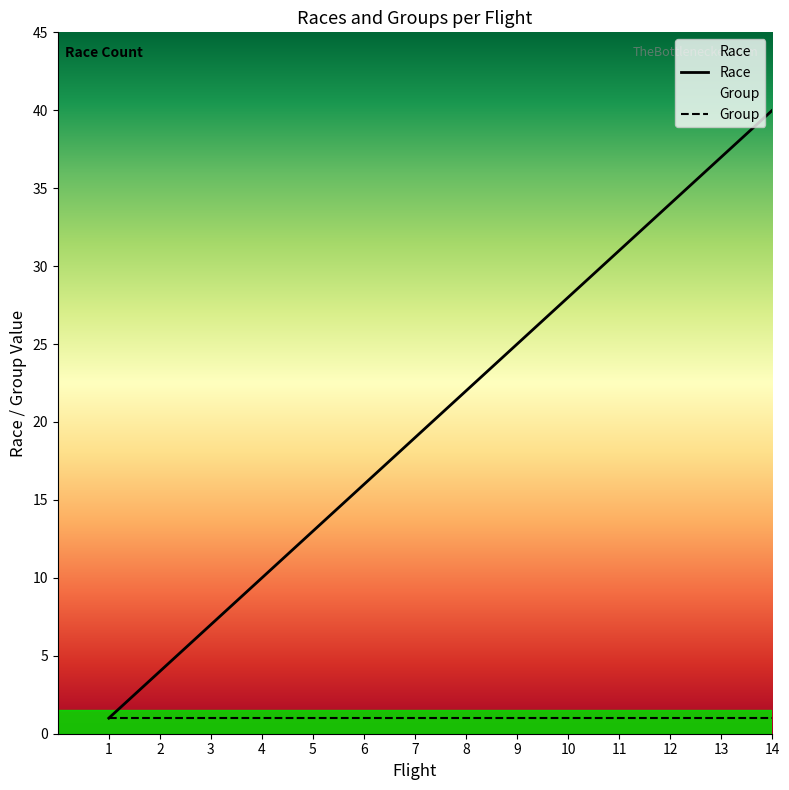

List the labels in order of value, largest first.

14, 13, 12, 11, 10, 9, 8, 7, 6, 5, 4, 3, 2, 1